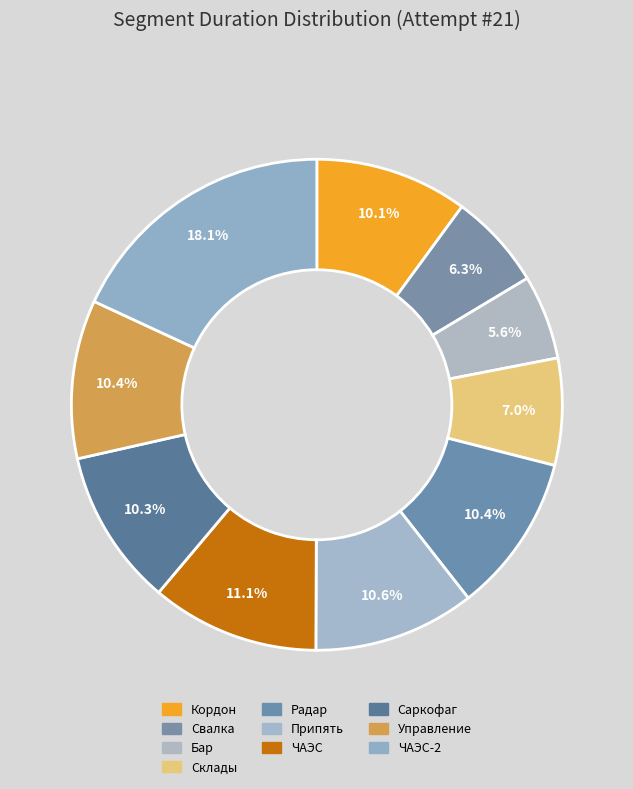

Combined, what portion of the pie is Кордон and ЧАЭС?

21.1%